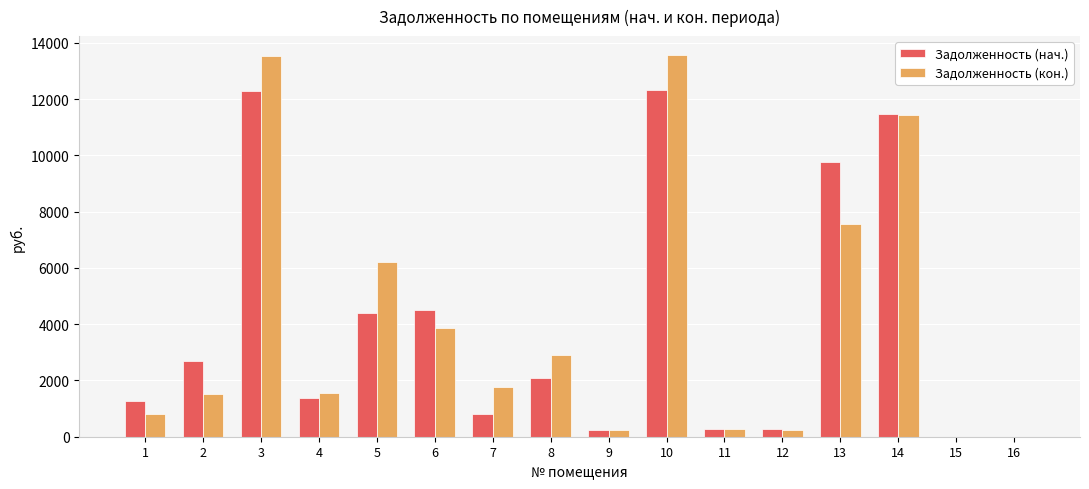

The value of Задолженность (кон.) at 3 is 13528.7. True or false?

True